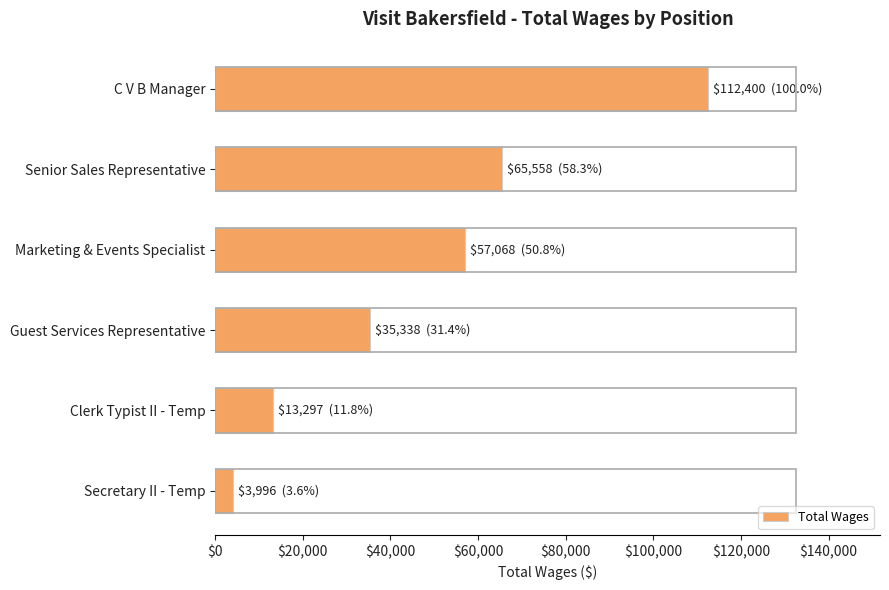

At which label is the value closest to 58198?

Marketing & Events Specialist